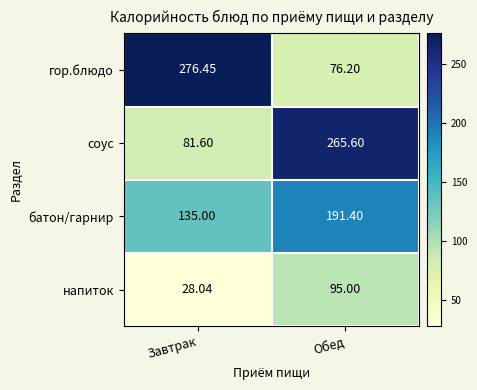

List the series in order of their peak value, highest first.

гор.блюдо, соус, батон/гарнир, напиток